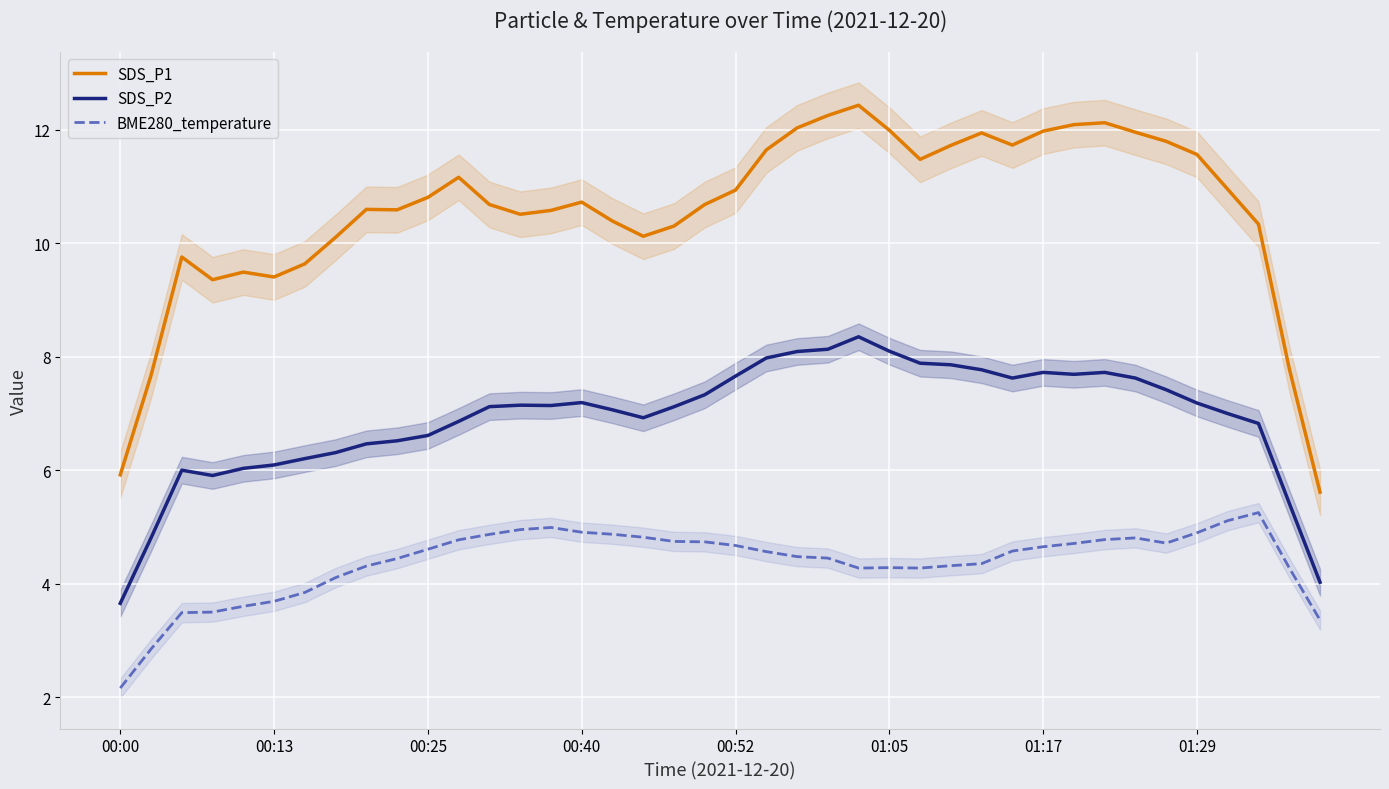

In SDS_P1, how many points are lower than both neighbors (excluding endpoints)?

7